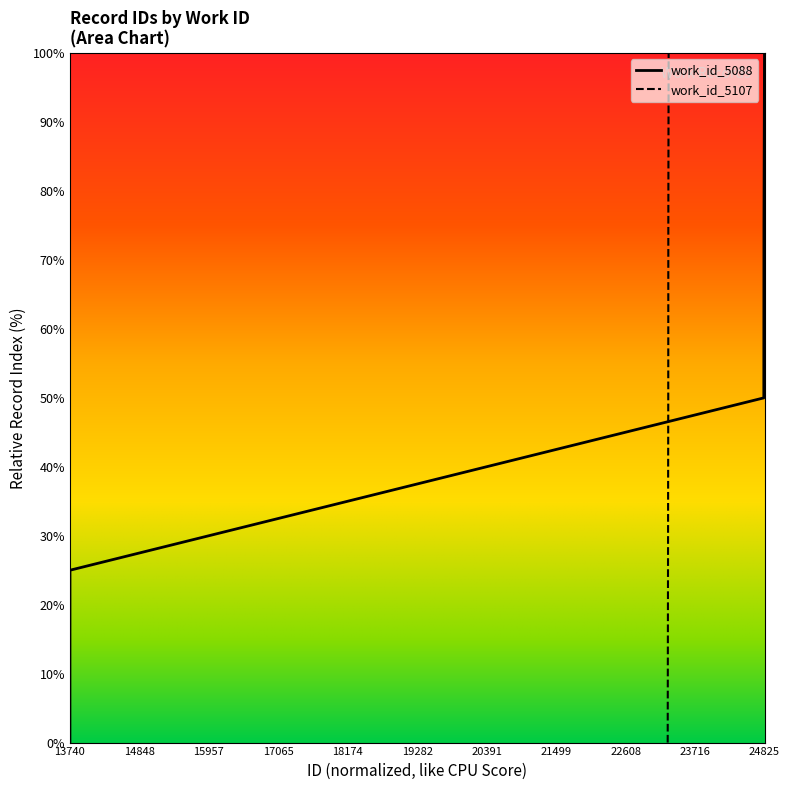

Which category has the lowest value in the work_id_5088 series?

13740